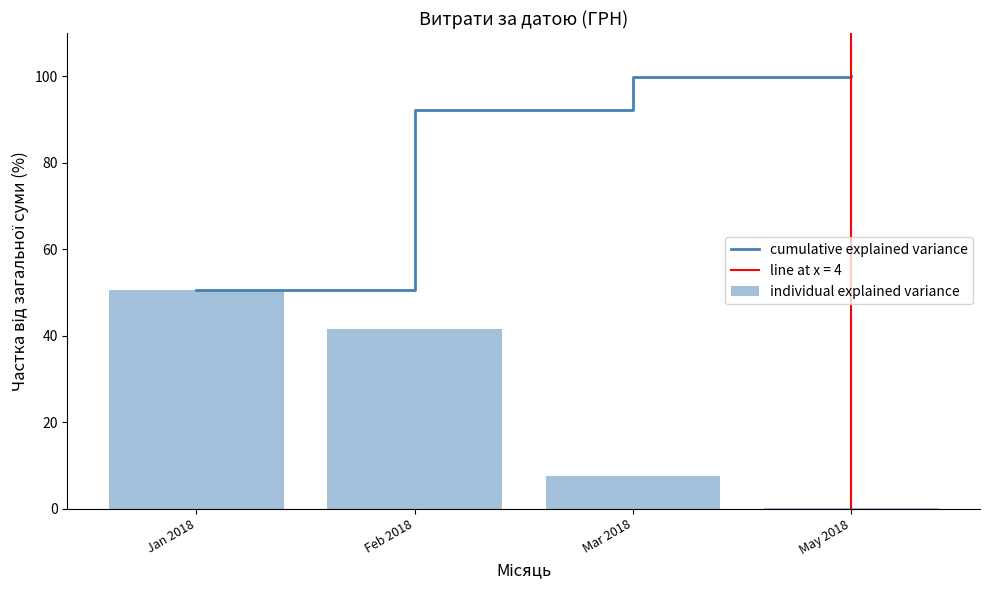

The value of cumulative explained variance at Feb 2018 is 128.1. True or false?

False